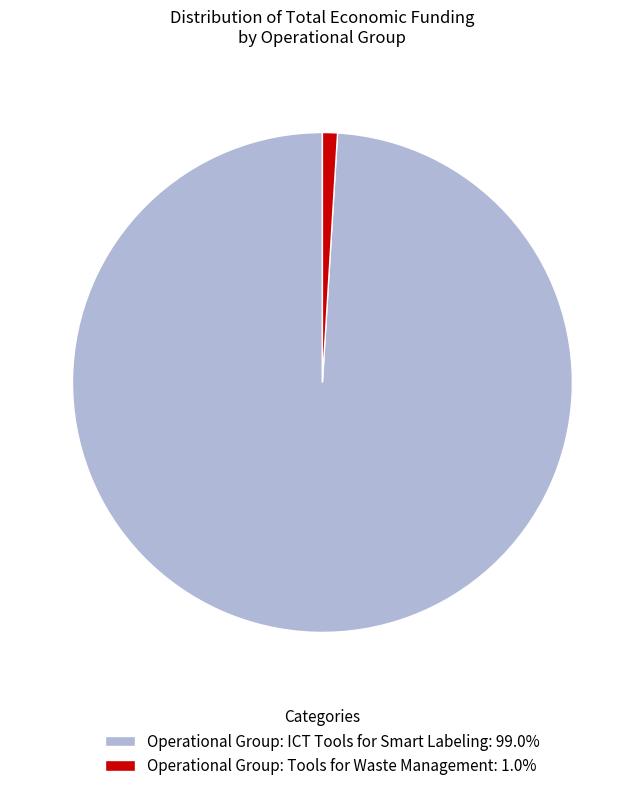

Which category has the biggest portion of the pie?

Operational Group: ICT Tools for Smart Labeling